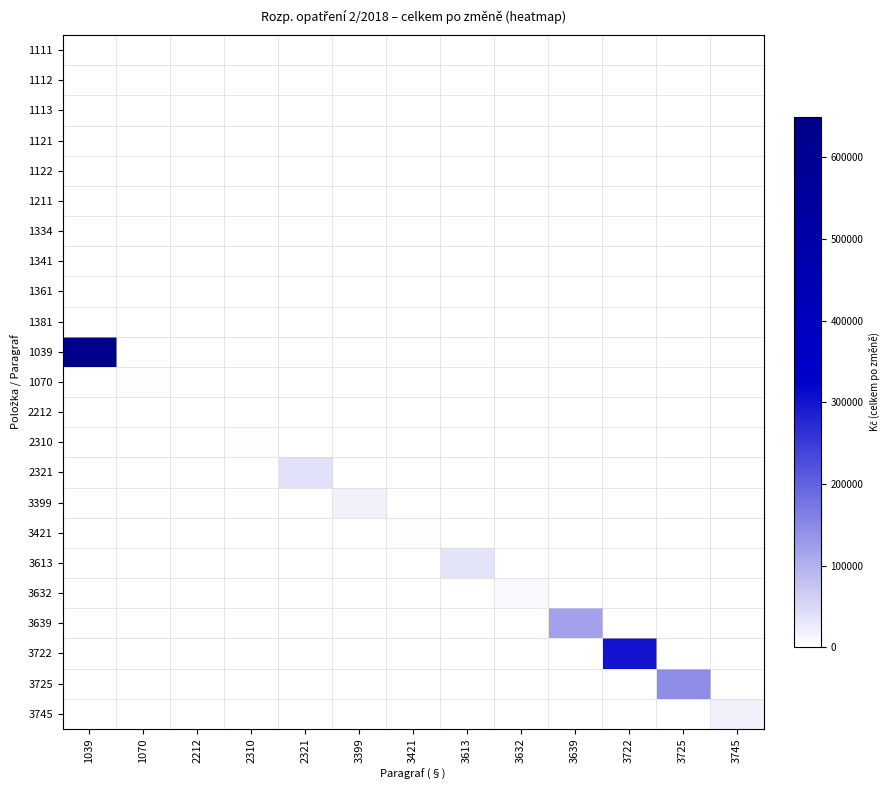

Which series has the largest range (max minus min)?

1039